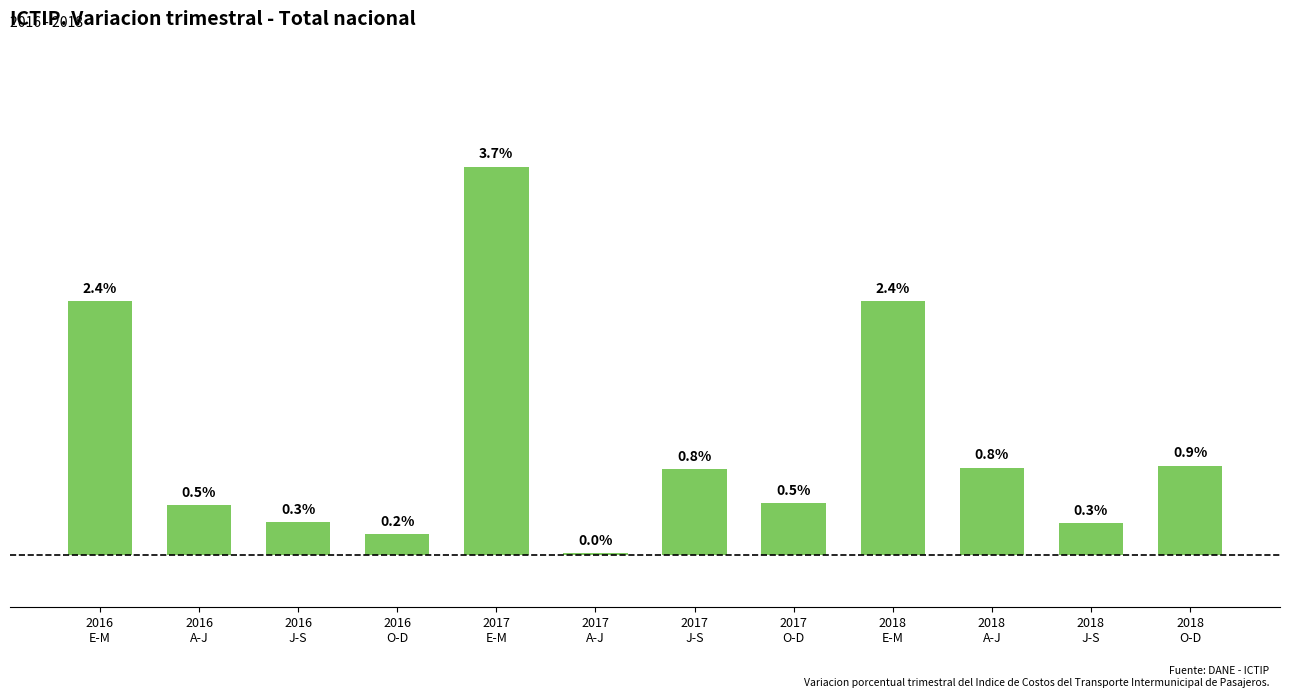

What is the label of the 6th bar from the left?

2017
A-J